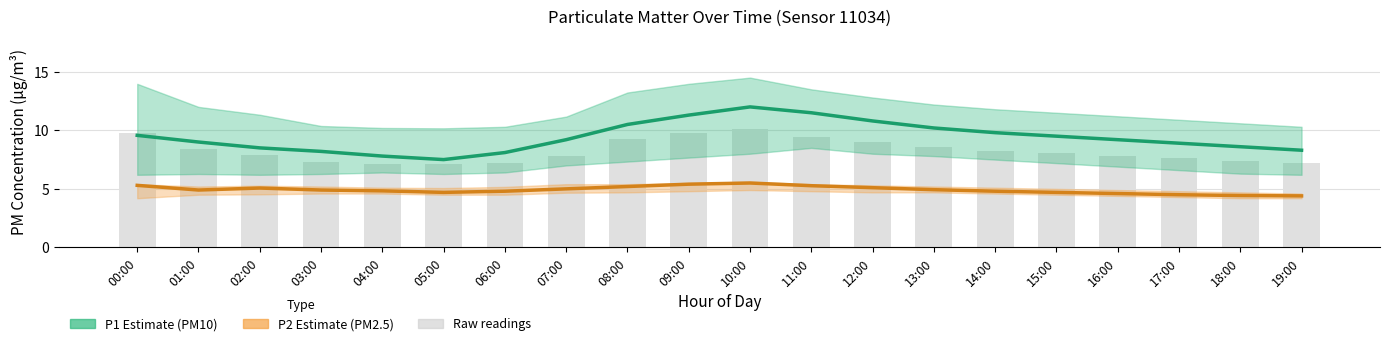

List the labels in order of Raw P1 bars value, largest first.

10:00, 00:00, 09:00, 11:00, 08:00, 12:00, 13:00, 01:00, 14:00, 15:00, 02:00, 16:00, 07:00, 17:00, 18:00, 03:00, 06:00, 19:00, 04:00, 05:00